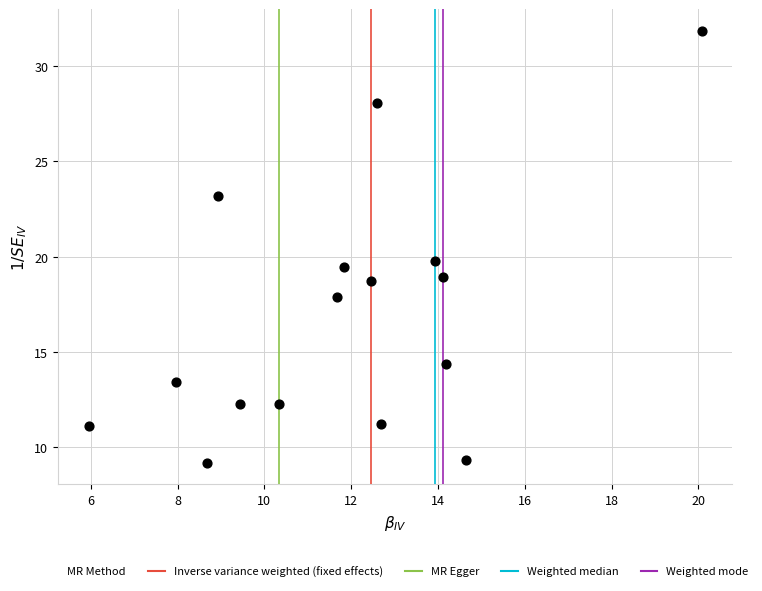

What is the range of Y values (max minus min)?

22.7